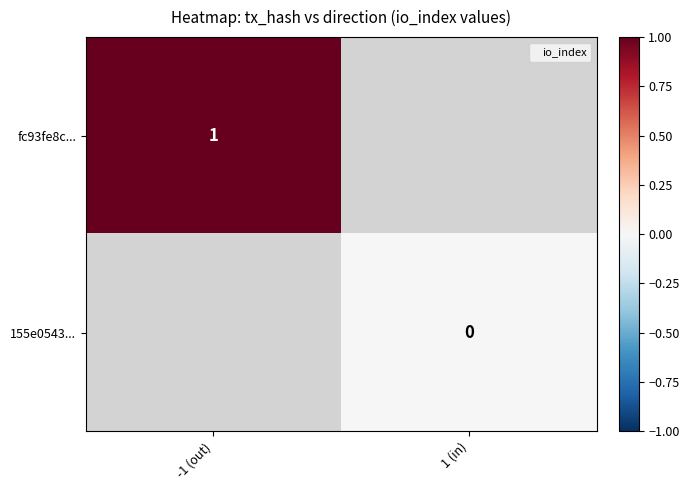

How many distinct data groups are displayed?

2